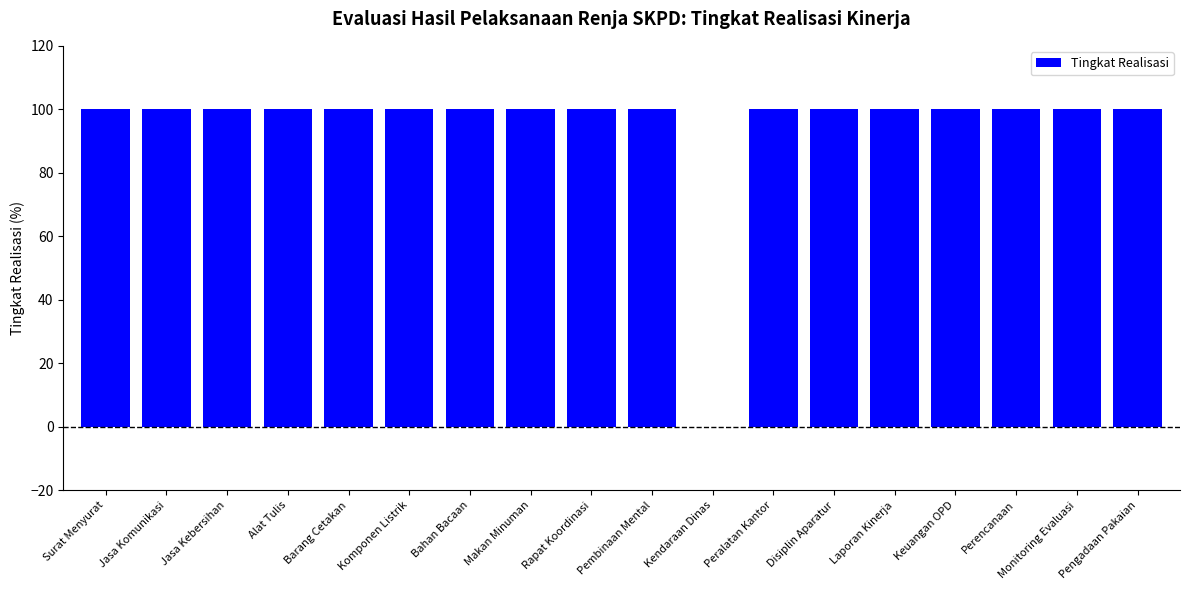

Approximately how many times larger is the value at Barang Cetakan compared to Jasa Komunikasi?

1.0